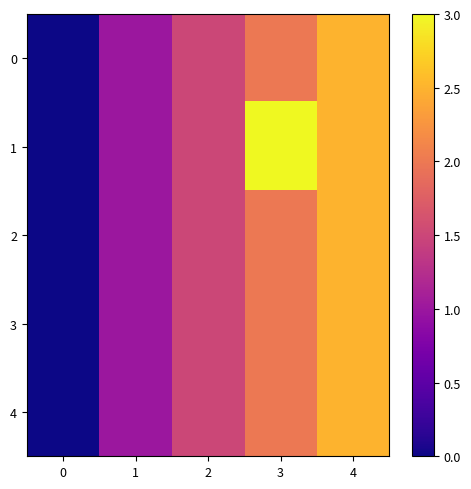

At which category is the sum across all series the highest?

4